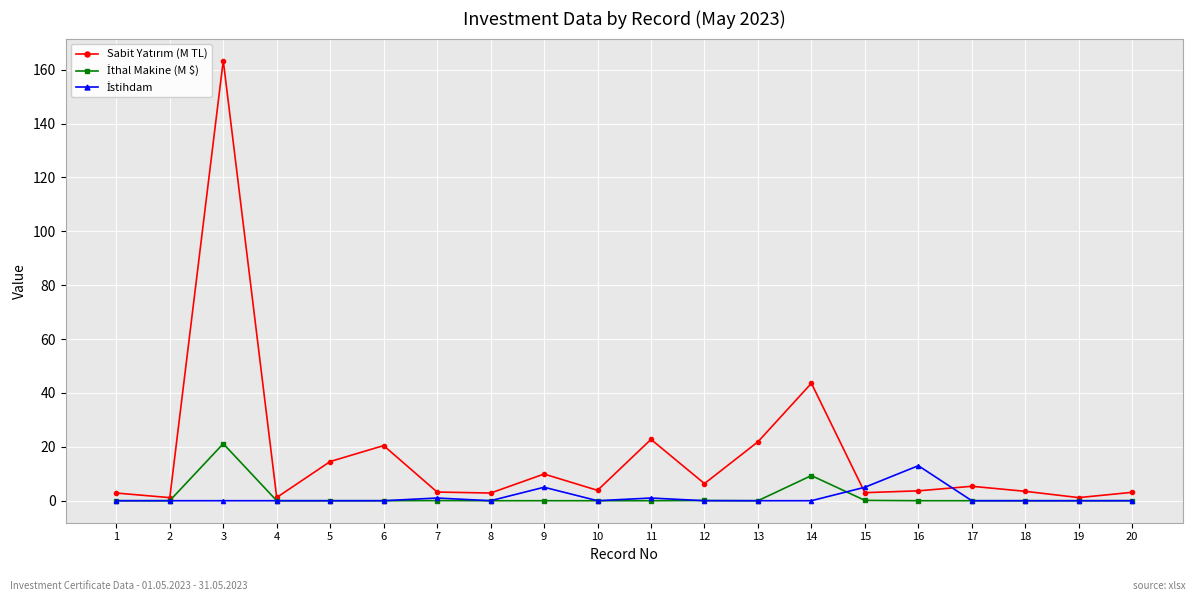

True or false: Sabit Yatırım (M TL) has a value of 21.9 at 13.

True